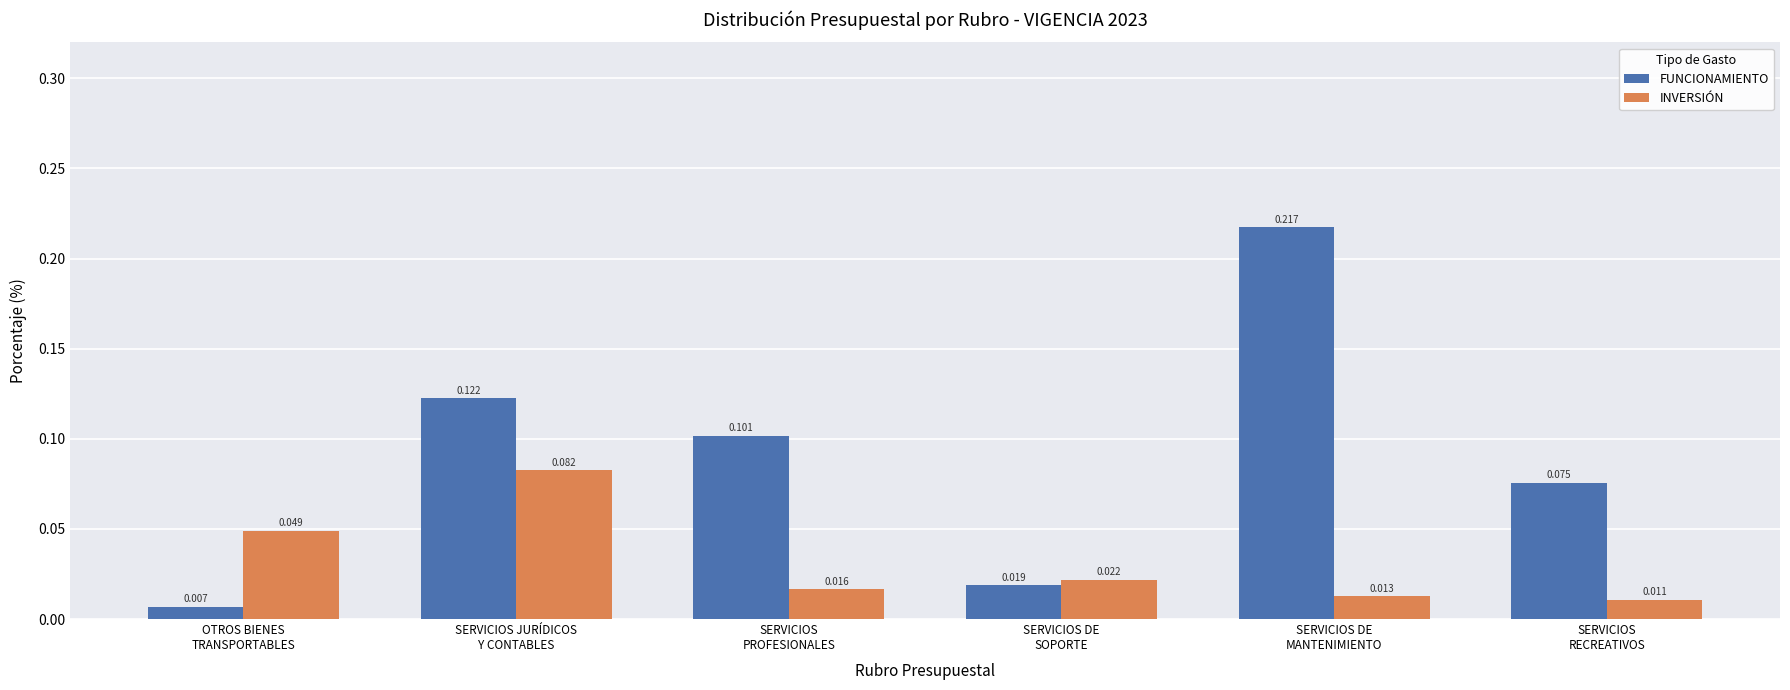

Which series has the widest spread of values?

FUNCIONAMIENTO